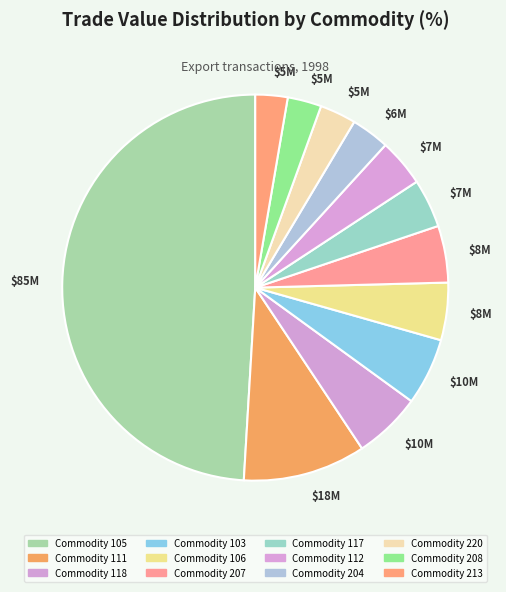

How many slices are in this pie chart?

12